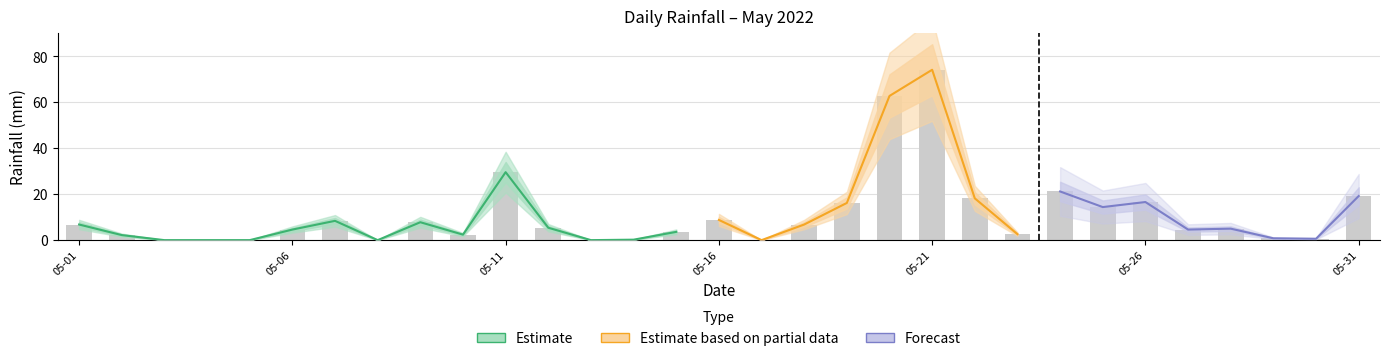

Are the bars grouped side by side (vs. stacked)?

No